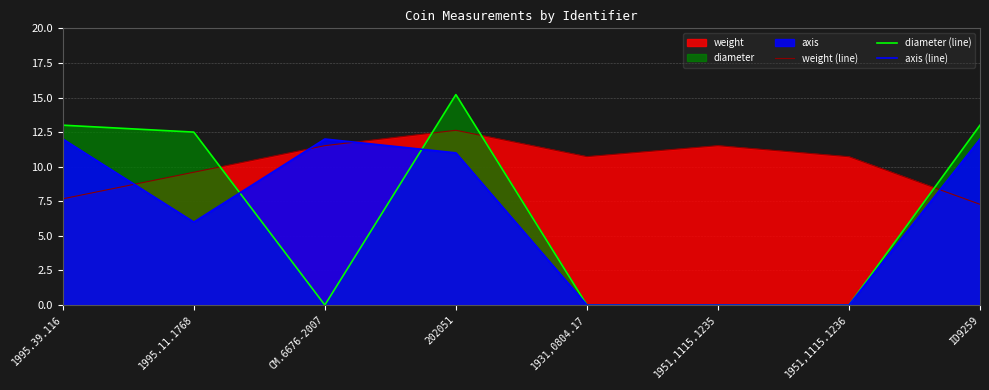

Read the axis (line) value at 1995.39.116.

12.0